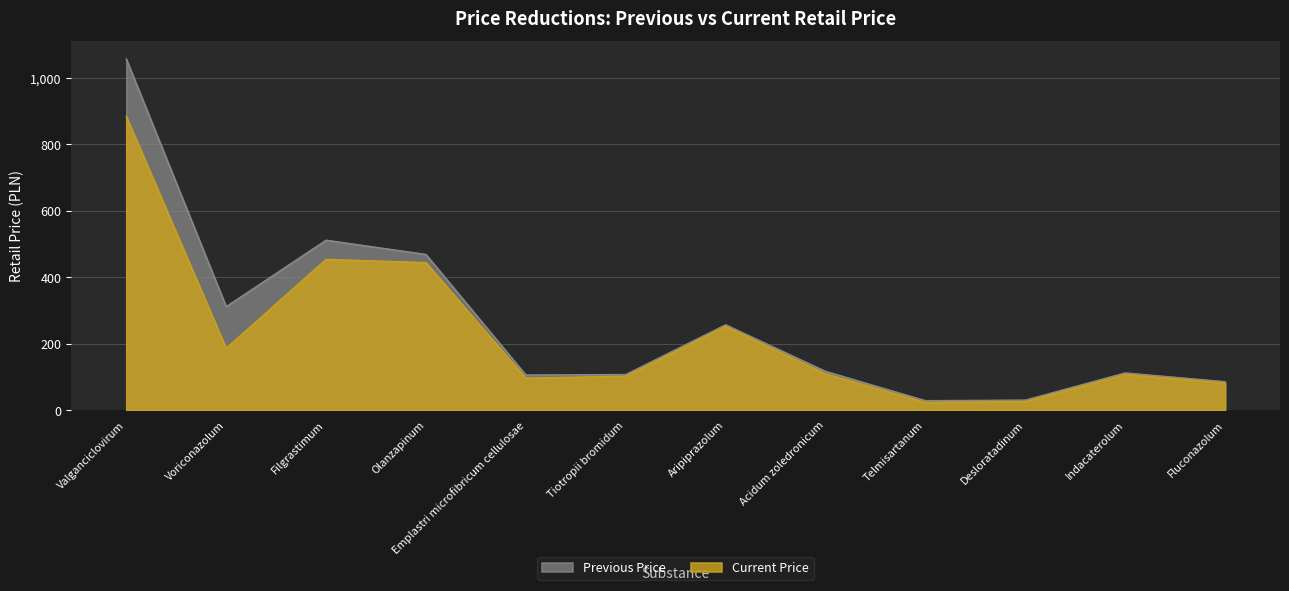

True or false: Previous Price and Current Price cross at least once.

False